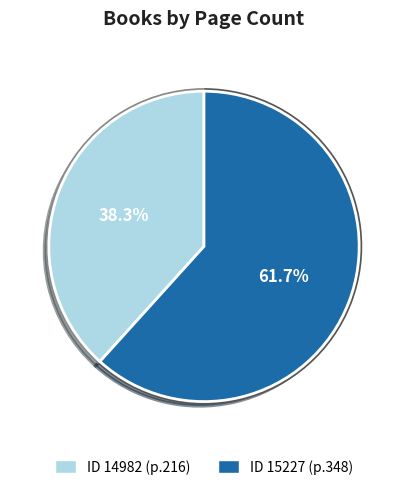

What percentage do 14982 and 15227 together represent?

100.0%